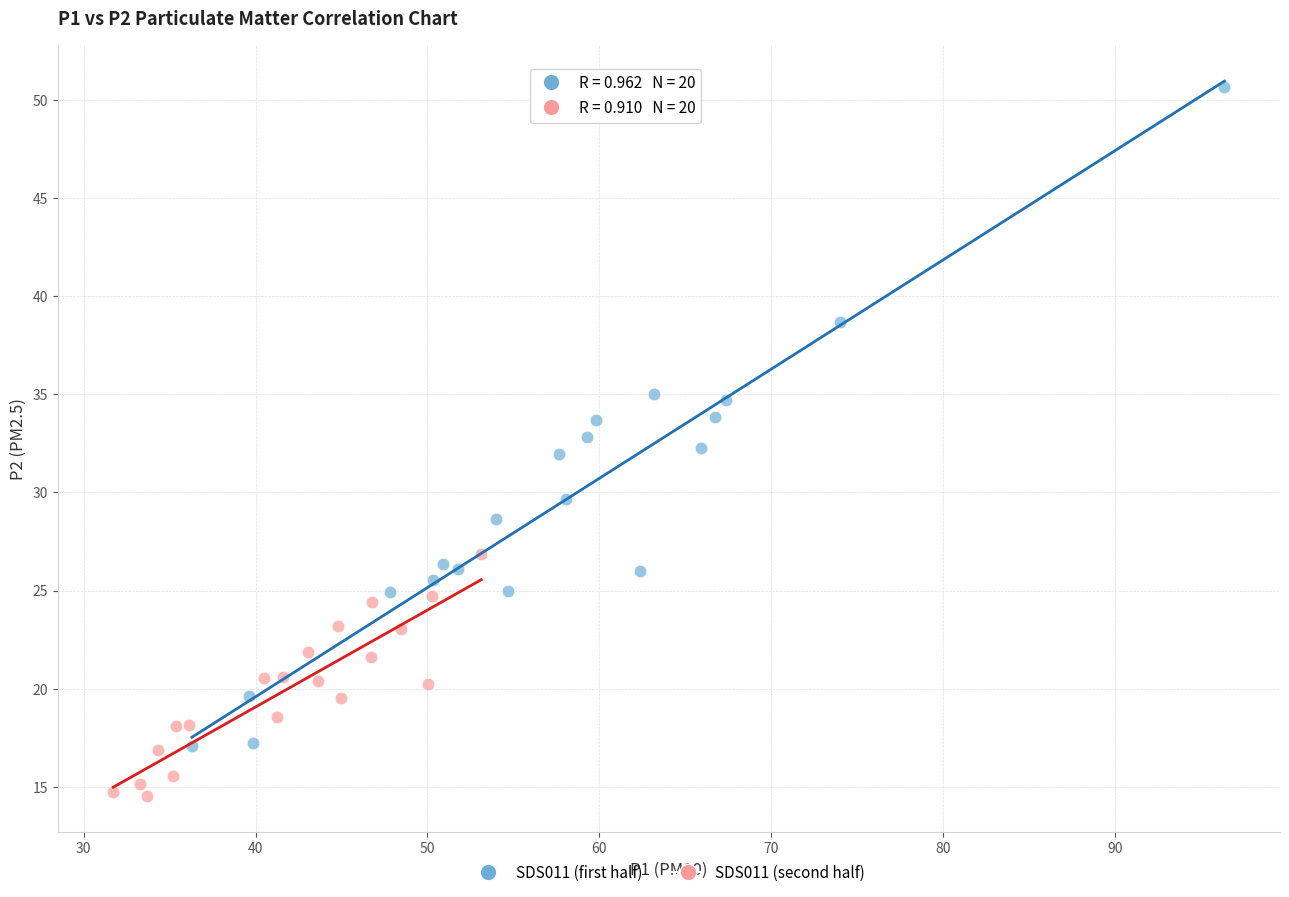

Which series contains the lowest Y value?

SDS011 (second half)